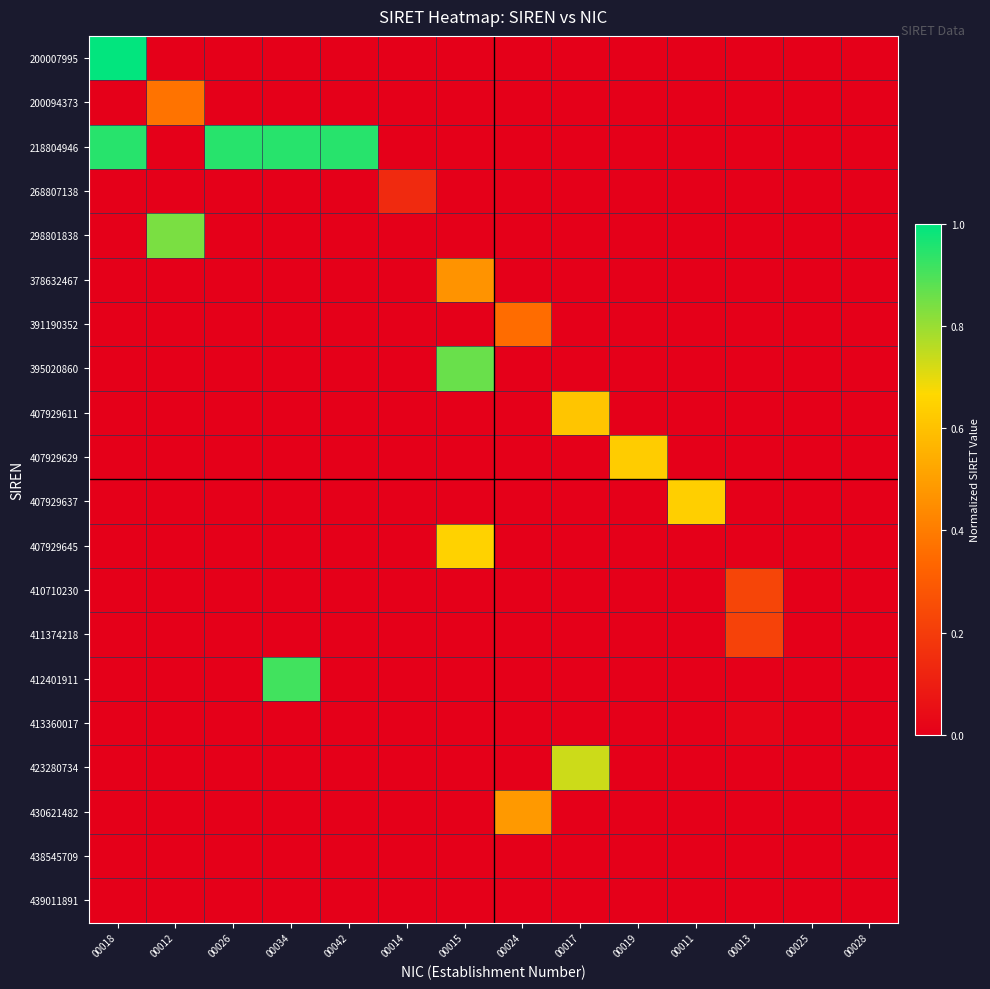

At how many categories does at least one series exceed 0?

12